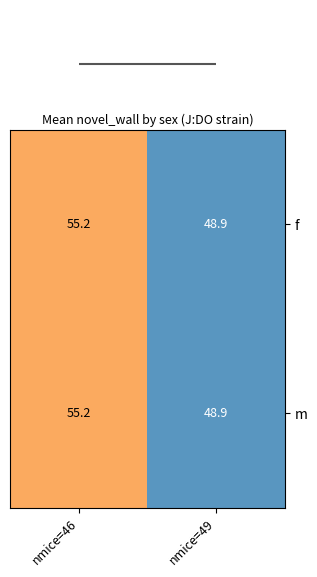

True or false: f has a value of 55.2 at nmice=46.

True